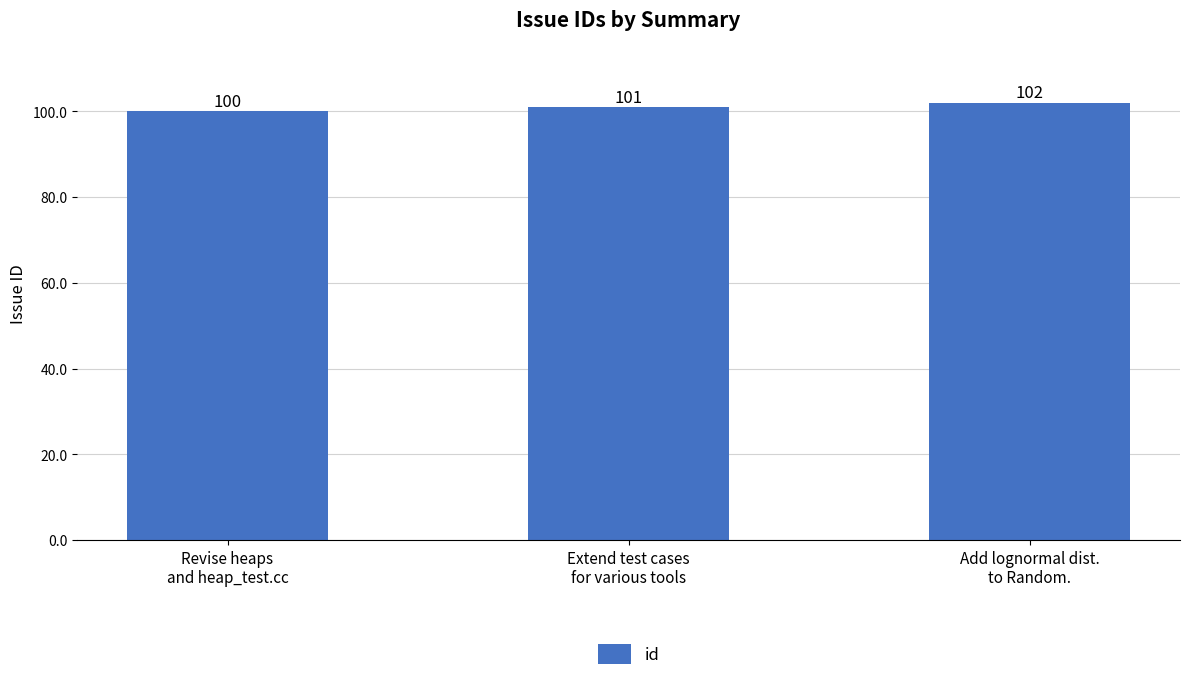

Between Add lognormal dist.
to Random. and Revise heaps
and heap_test.cc, which is larger?

Add lognormal dist.
to Random.